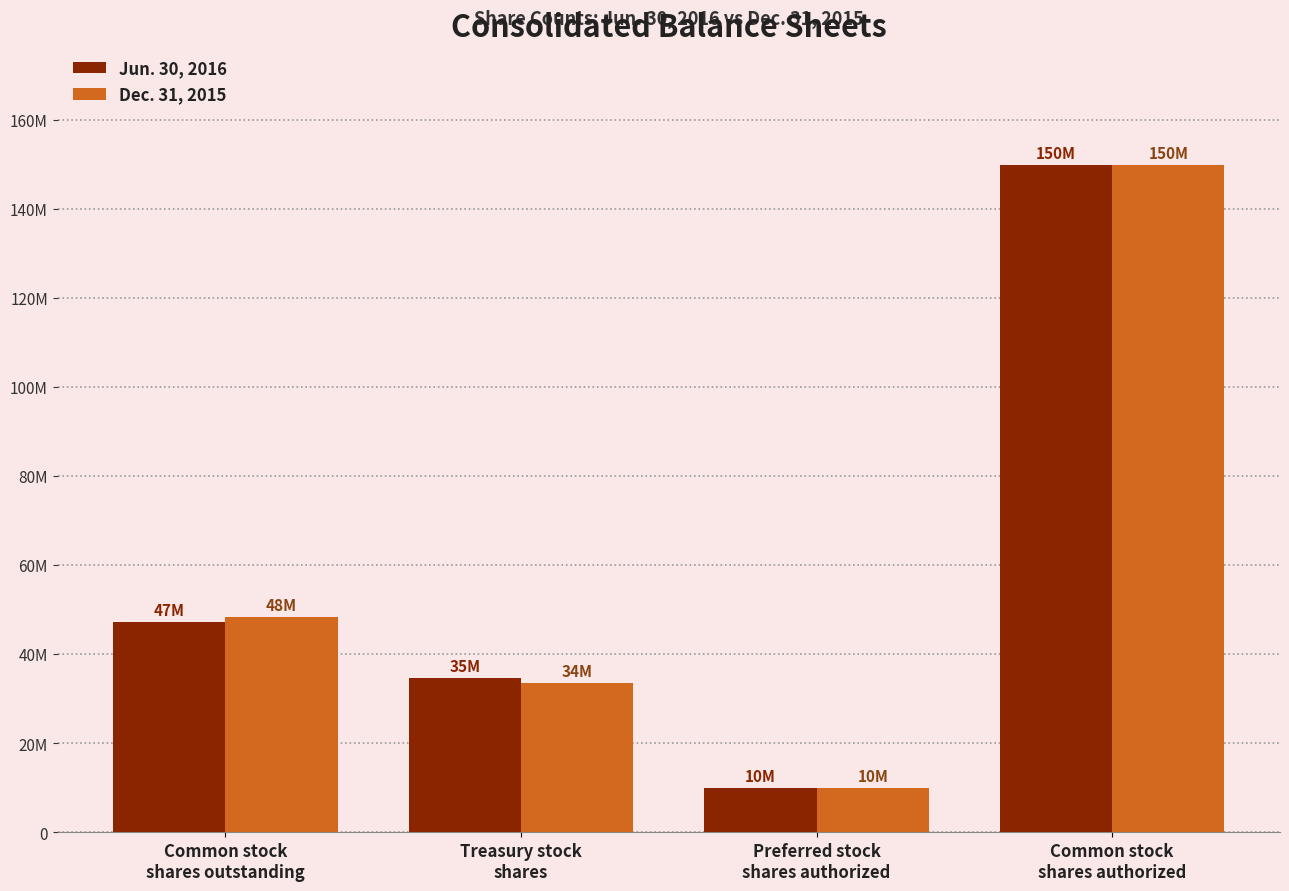

Read the Dec. 31, 2015 value at Common stock
shares authorized, to the nearest 50.

150000000